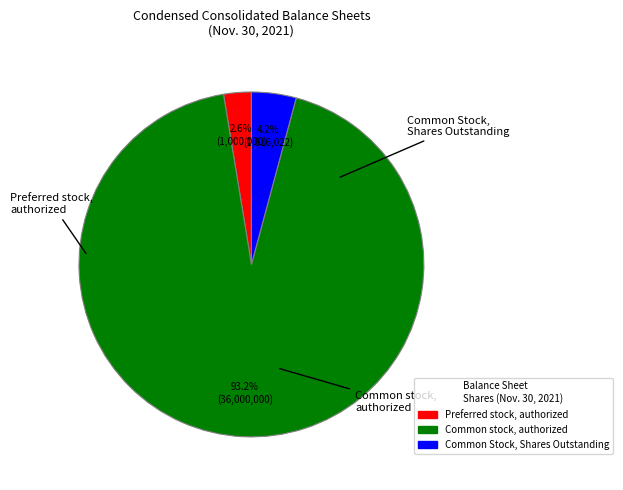

Is there a majority slice in this chart?

Yes